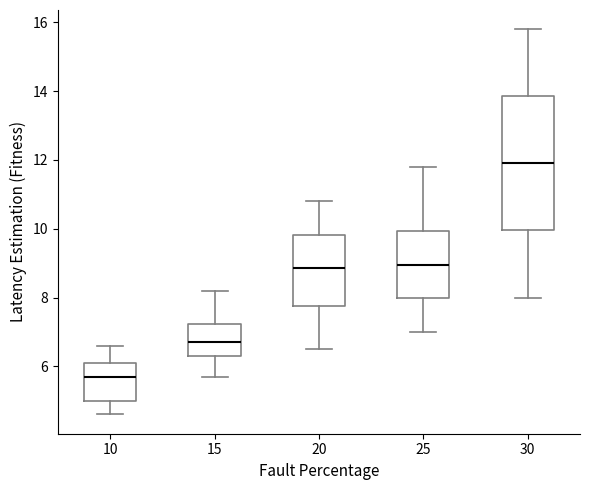

Which box is the tallest, from its lower edge to its upper edge?

30